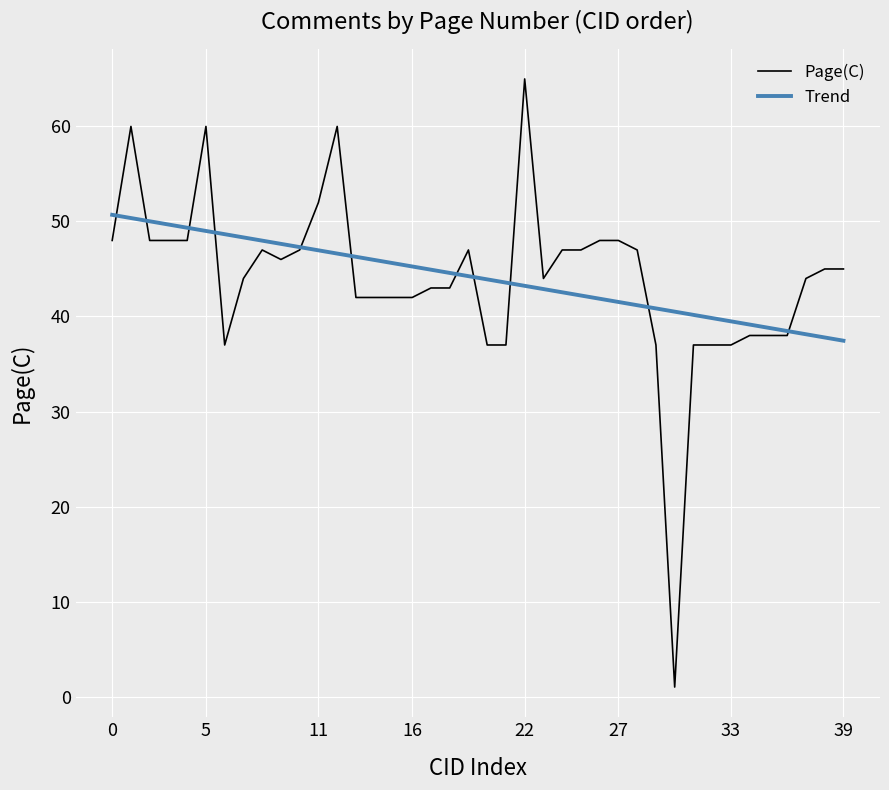

Rank the series by their maximum value, from lowest to highest.

Trend, Page(C)